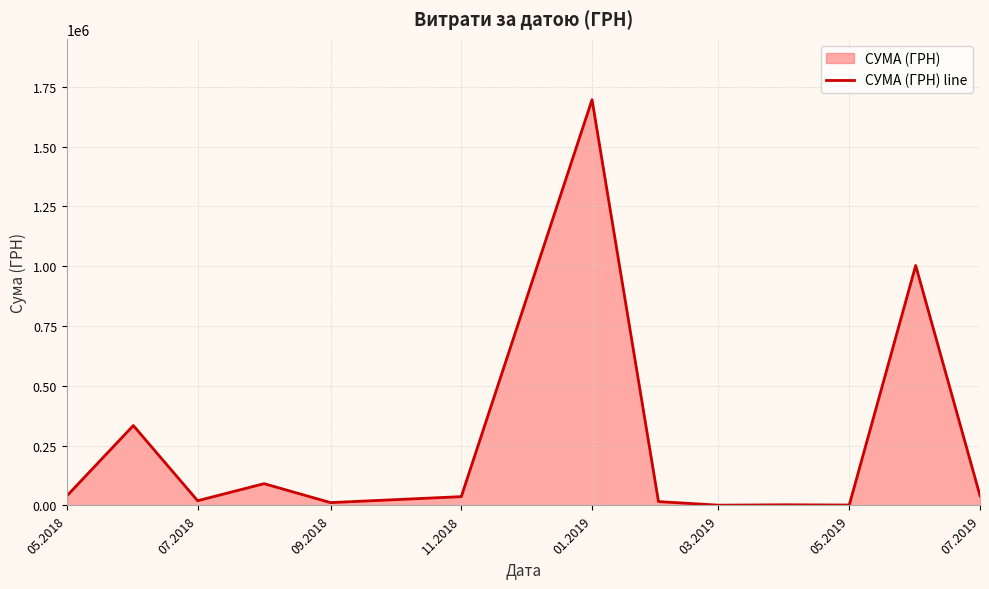

What is the smallest value displayed?

1168.8